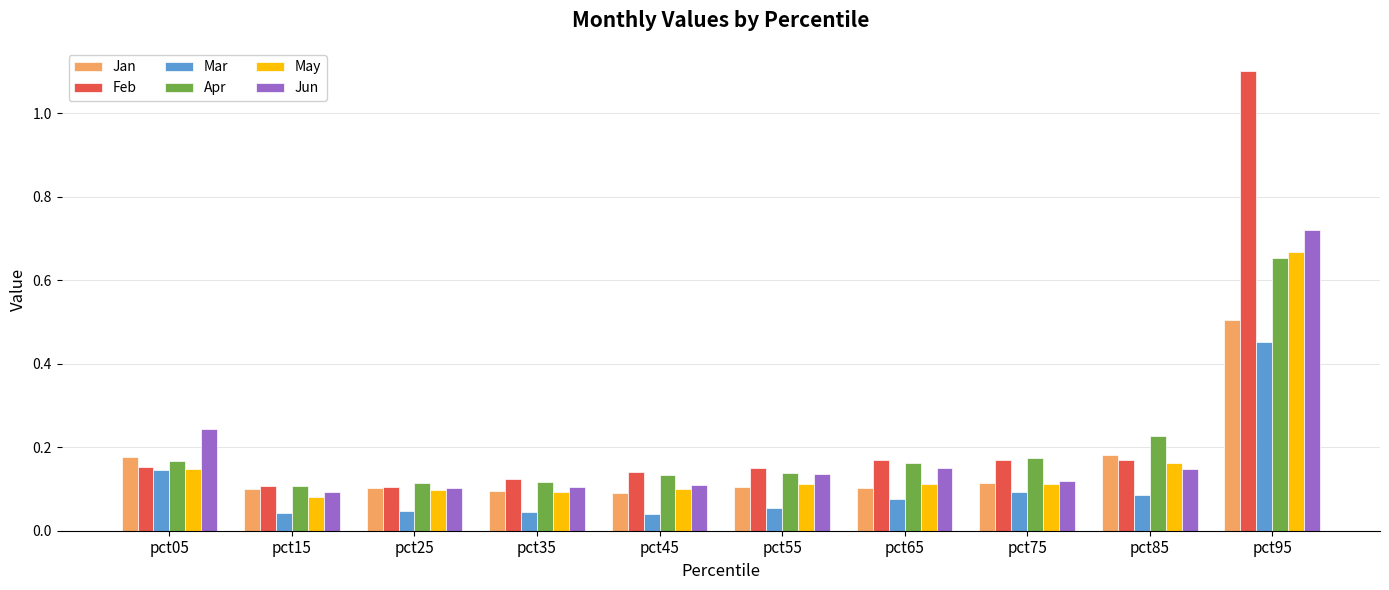

List the series in order of their peak value, lowest first.

Mar, Jan, Apr, May, Jun, Feb